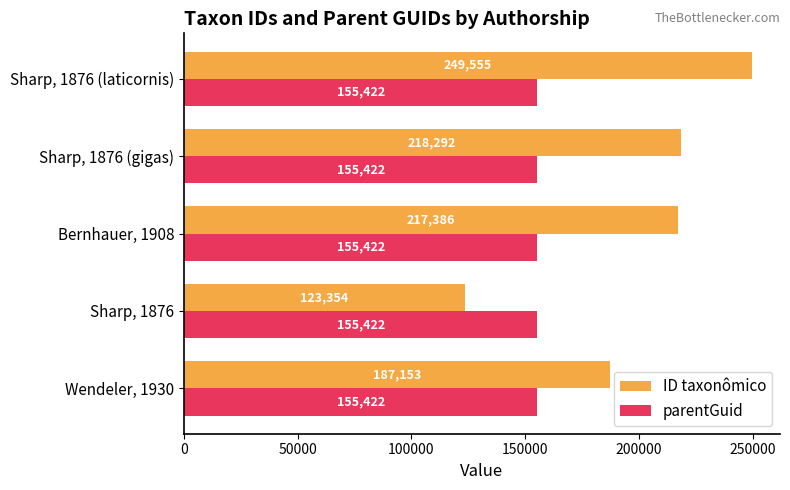

Is it true that parentGuid equals 155422 at Wendeler, 1930?

True